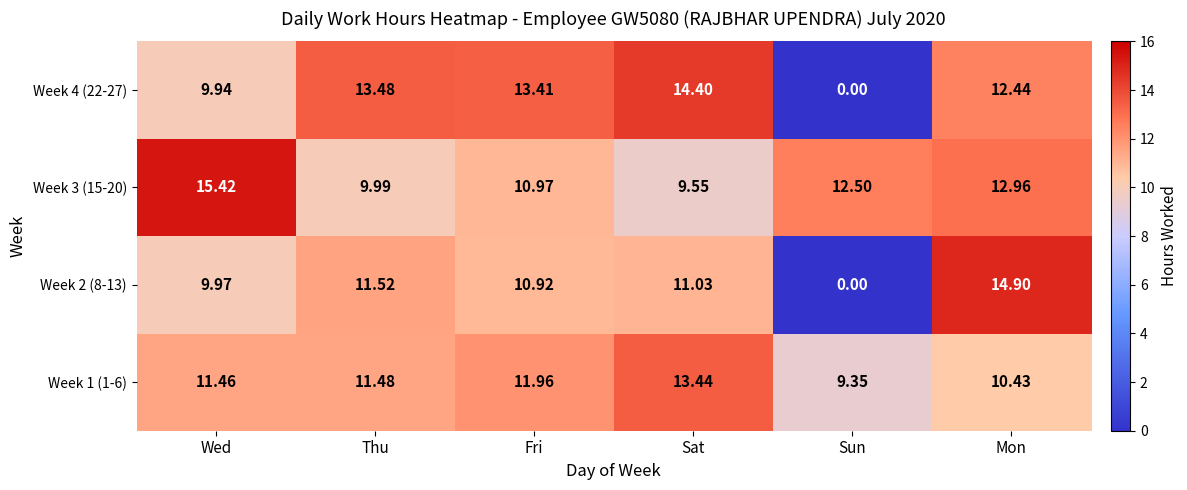

Which series changed the most between Thu and Mon?

Week 2 (8-13)